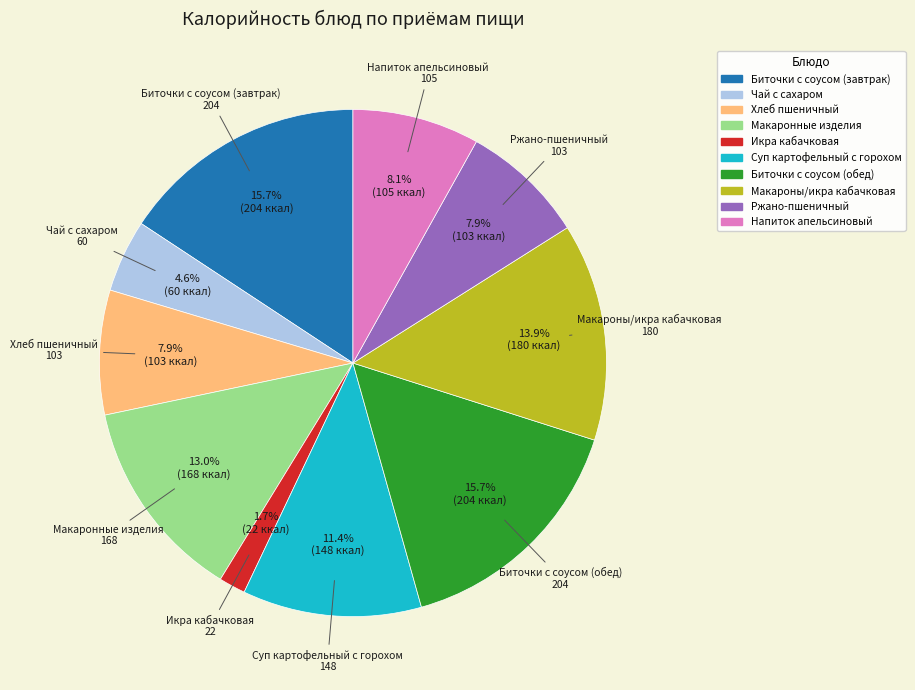

Is it true that Ржано-пшеничный is 8% of the pie?

True